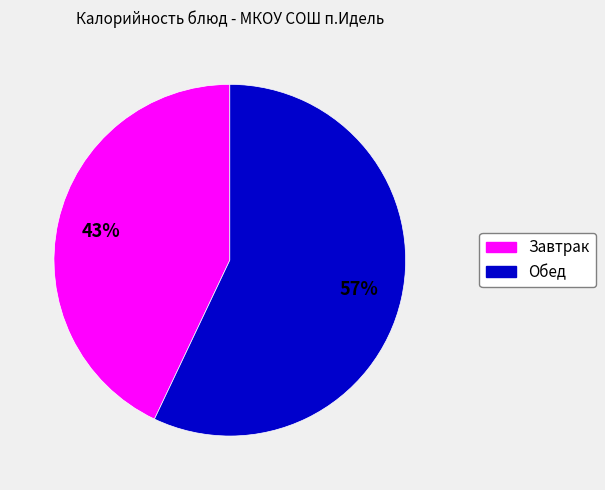

Is there any slice that represents more than half of the pie?

Yes